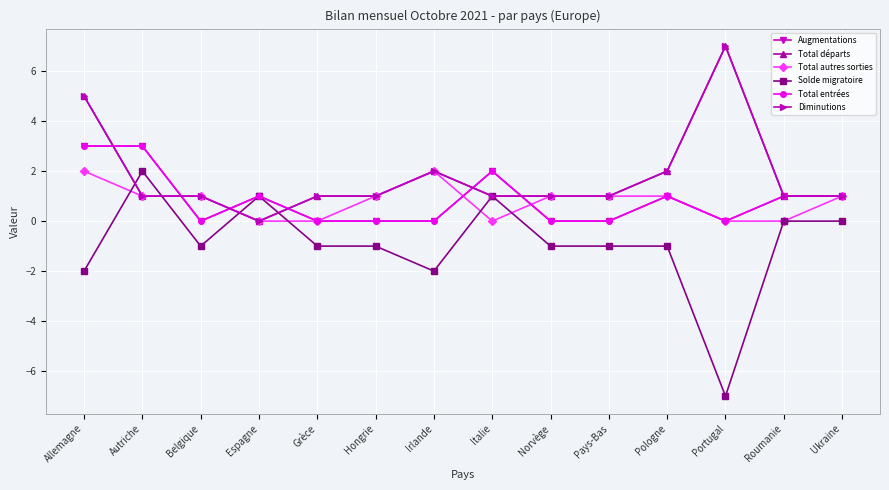

Rank the series at Ukraine from lowest to highest value.

Solde migratoire, Augmentations, Total départs, Total autres sorties, Total entrées, Diminutions